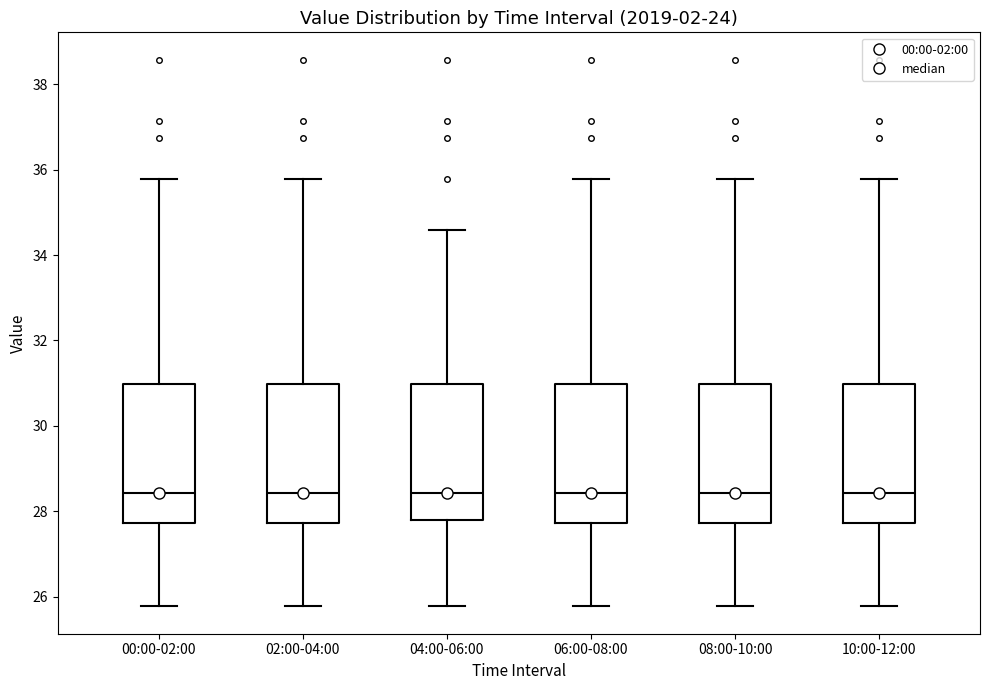

Reading left to right, transcribe this box plot: for each box, give where its median line is, the range the box spans, and where its two whiskers end, as read against the y-axis. The values are not printed on the chart, so give them approximately, as read against the axis.

00:00-02:00: median 28.4, box 27.8 to 31.0, whiskers 25.8 to 35.8
02:00-04:00: median 28.4, box 27.8 to 31.0, whiskers 25.8 to 35.8
04:00-06:00: median 28.4, box 27.8 to 31.0, whiskers 25.8 to 34.6
06:00-08:00: median 28.4, box 27.8 to 31.0, whiskers 25.8 to 35.8
08:00-10:00: median 28.4, box 27.8 to 31.0, whiskers 25.8 to 35.8
10:00-12:00: median 28.4, box 27.8 to 31.0, whiskers 25.8 to 35.8